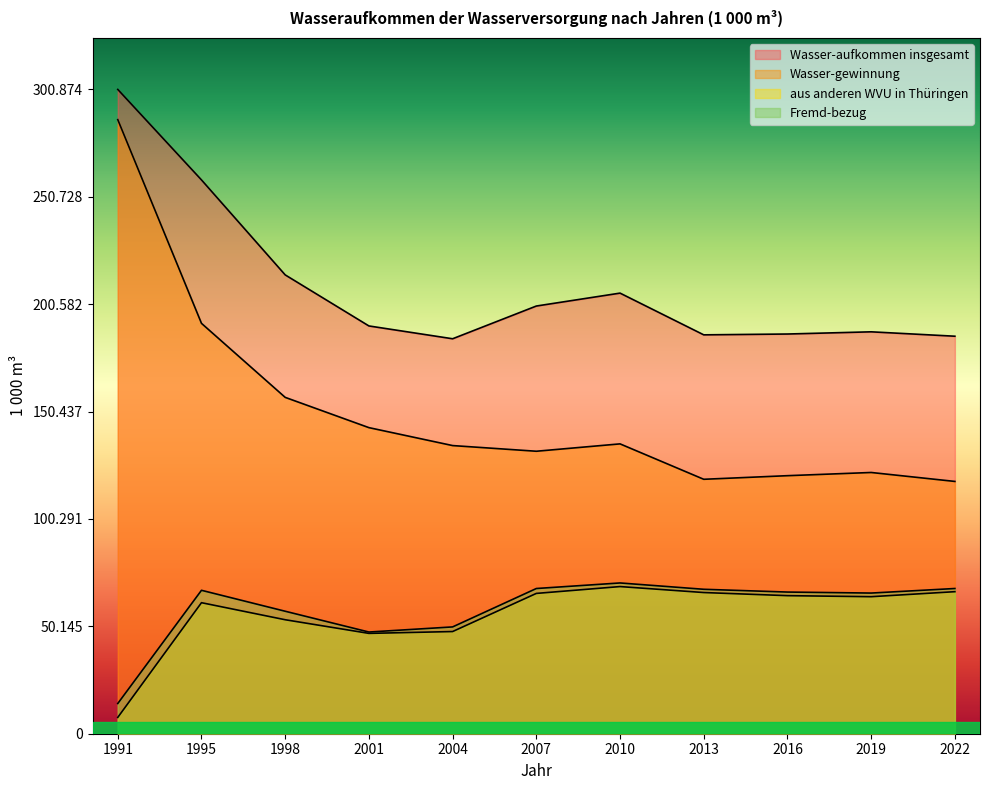

The value of Wasser-aufkommen insgesamt at 2007 is 266500. True or false?

False